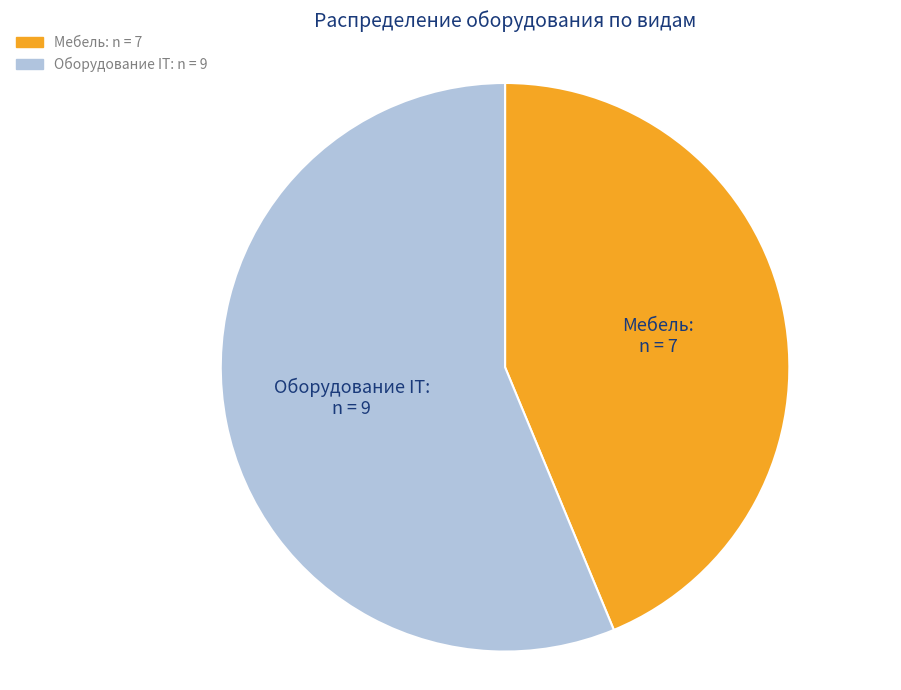

Combined, do Оборудование IT and Мебель account for over 50%?

Yes